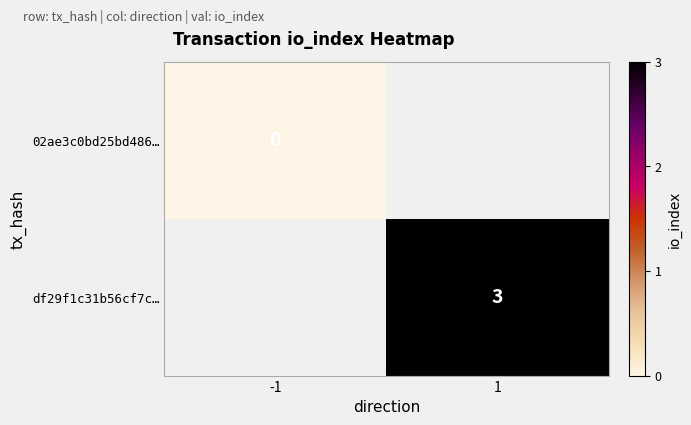

The df29f1c31b56cf7c… series shows 5 at 1. True or false?

False